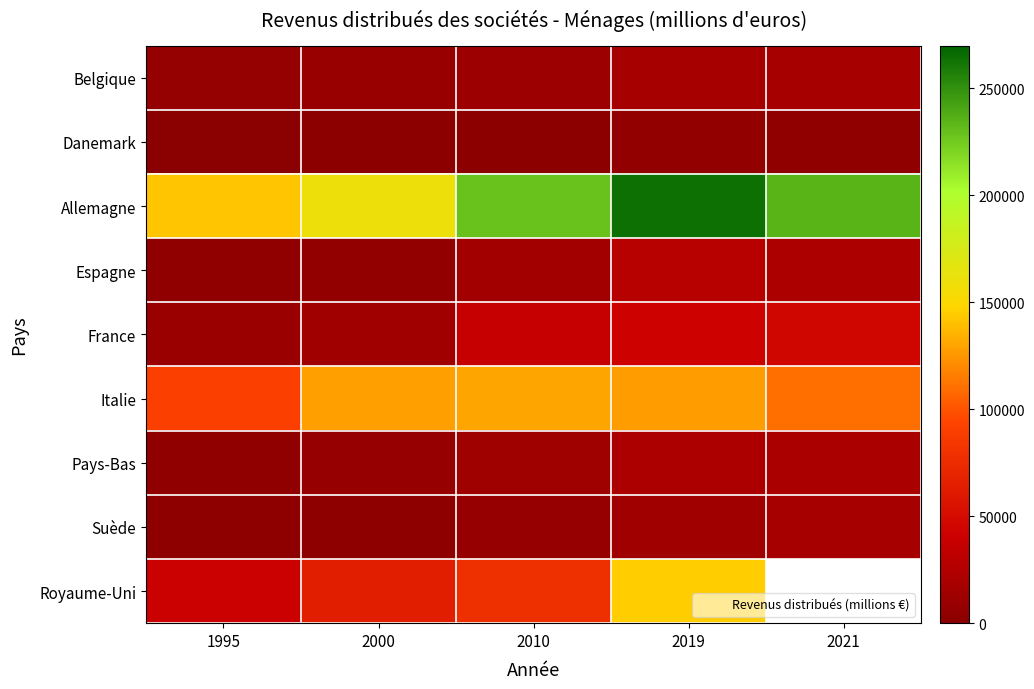

At which label does Royaume-Uni first exceed 77899?

2019